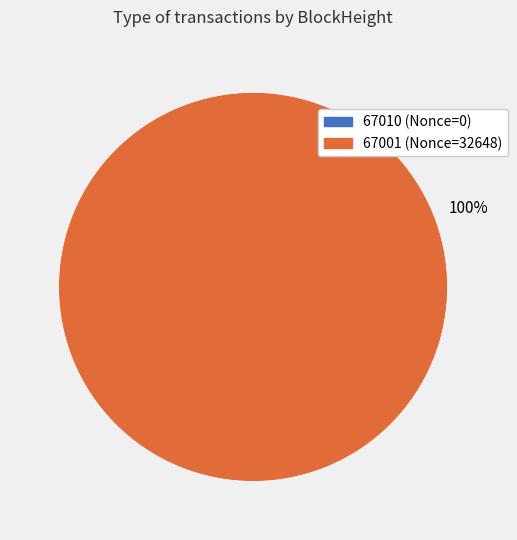

To the nearest percent, what is the average slice percentage?

50%